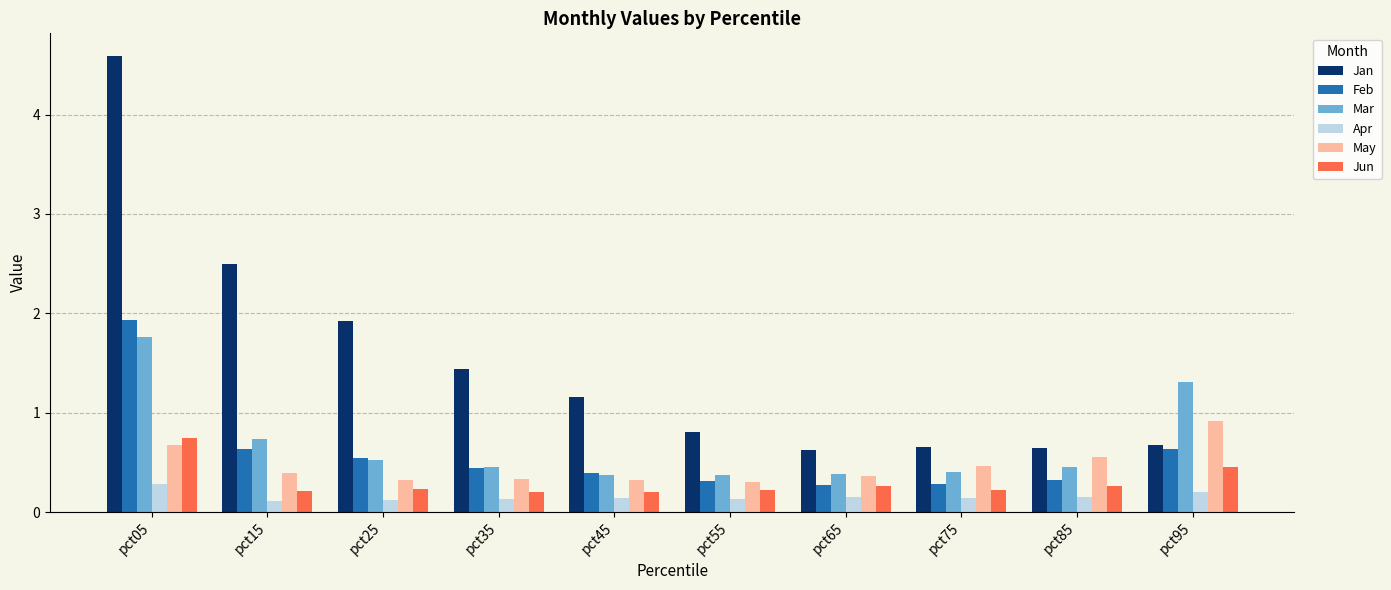

Is it true that May equals 1.0 at pct85?

False